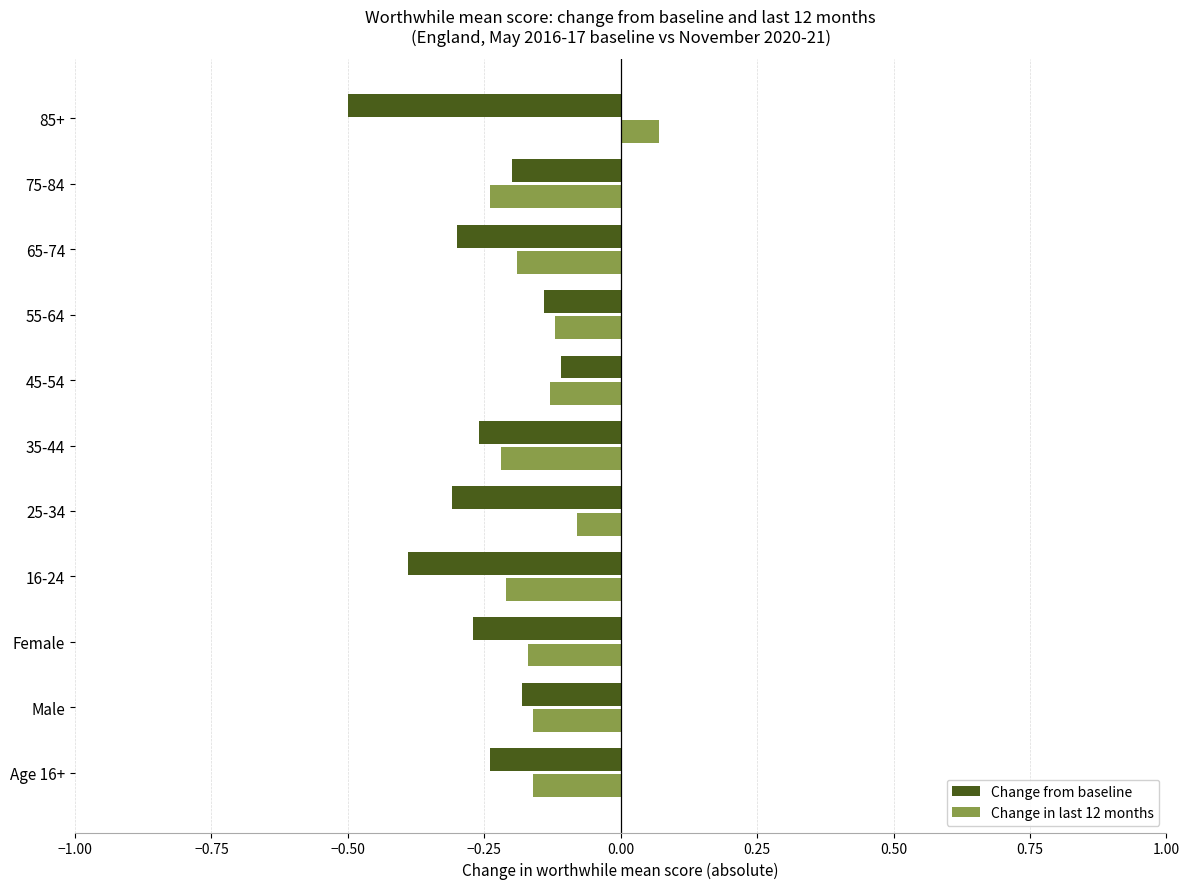

What is the lowest value of the Change from baseline series?

-0.5